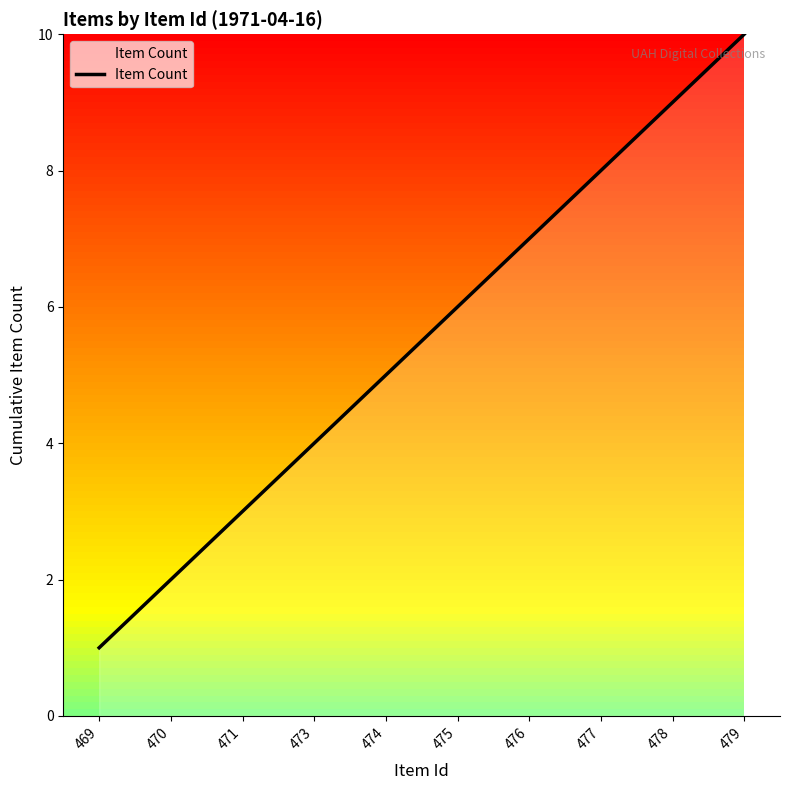

Which label corresponds to the largest value in the chart?

479